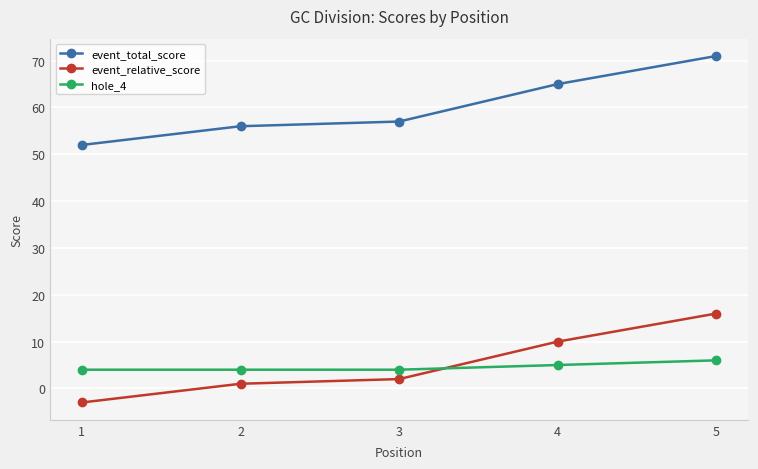

At how many categories does at least one series exceed 28?

5